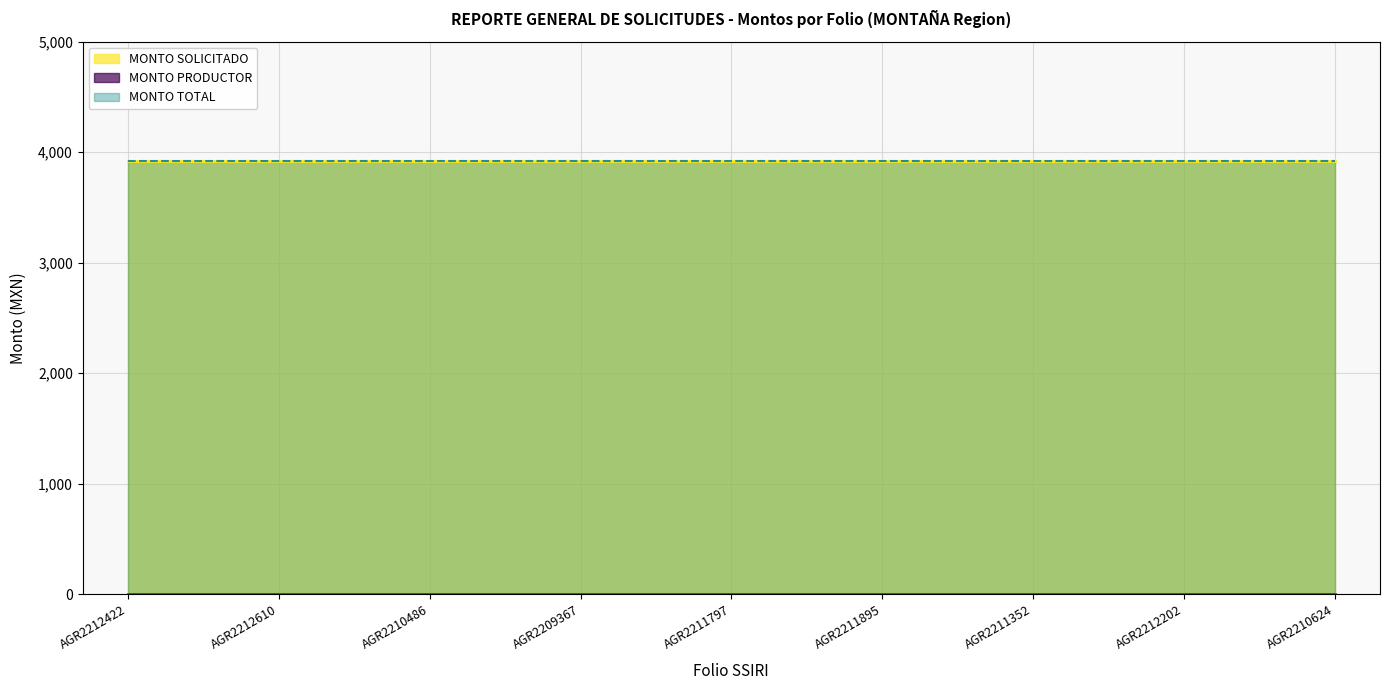

Is the value of MONTO TOTAL at AGR2211352 greater than the value of MONTO SOLICITADO at AGR2212422?

No